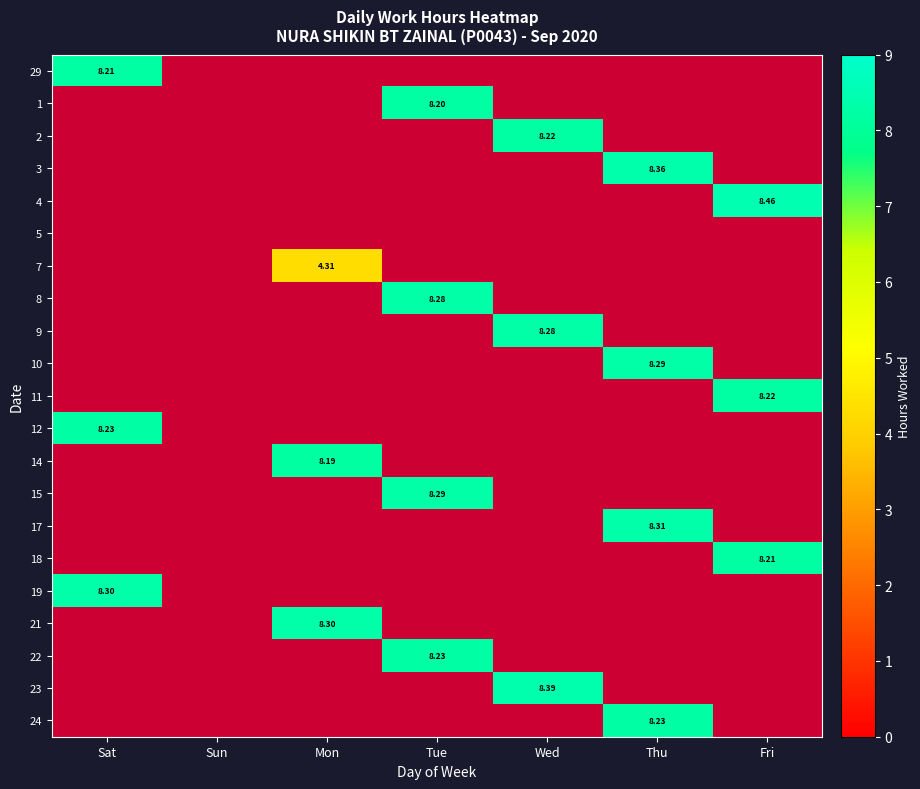

The 11 series shows 8.2 at Fri. True or false?

True